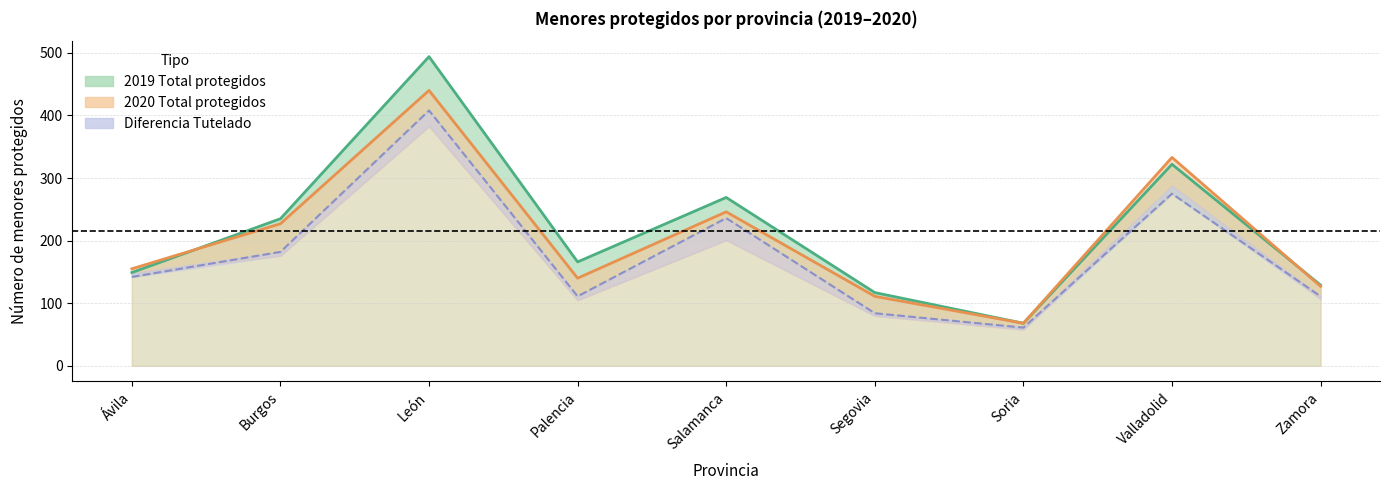

Is the value of Total 2020 (line) at Valladolid greater than the value of Tutelado 2019 at Segovia?

Yes